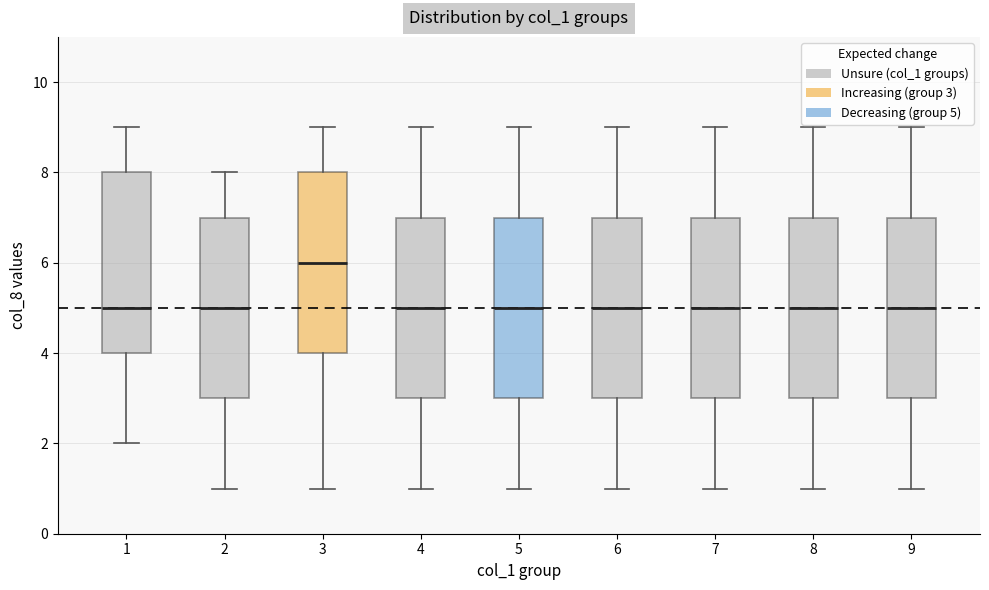

Where does the median line of the box at x = 8 sit on the y-axis? The values are not printed on the chart, so give them approximately, as read against the axis.

5